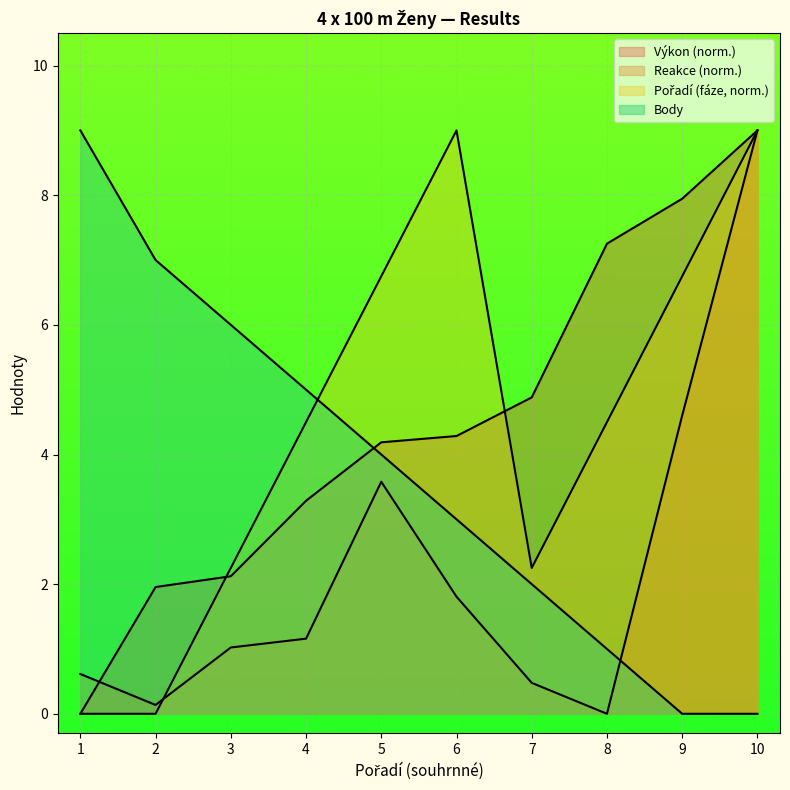

What is the value of the Reakce point at the 3rd from the left?

1.0